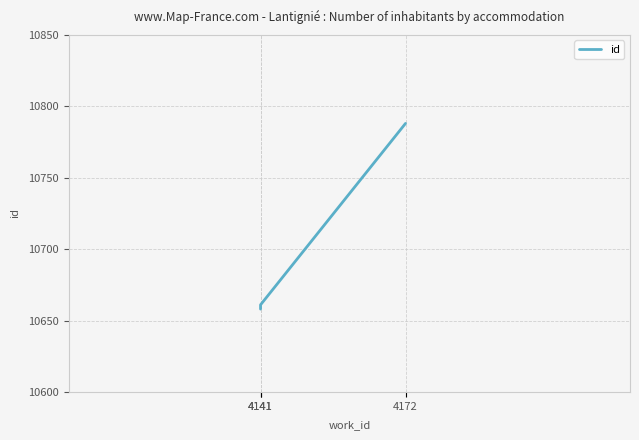

What is the change in value from 4141 to 4172?

+130